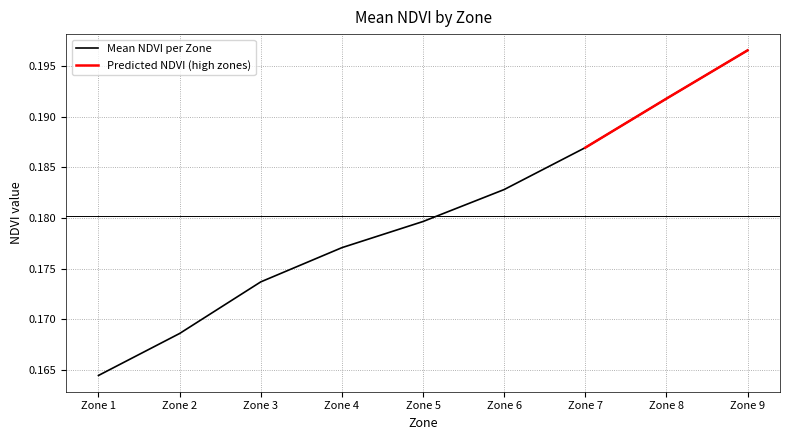

List the labels in order of value, largest first.

Zone 9, Zone 8, Zone 7, Zone 6, Zone 5, Zone 4, Zone 3, Zone 2, Zone 1